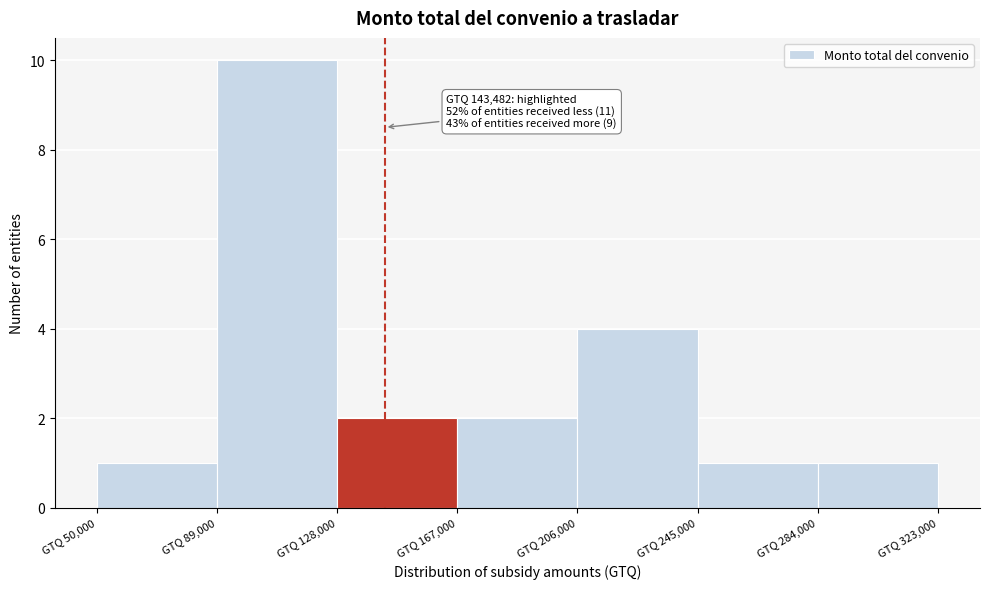

Over which range of the x-axis is the bar tallest?

89000 to 128000